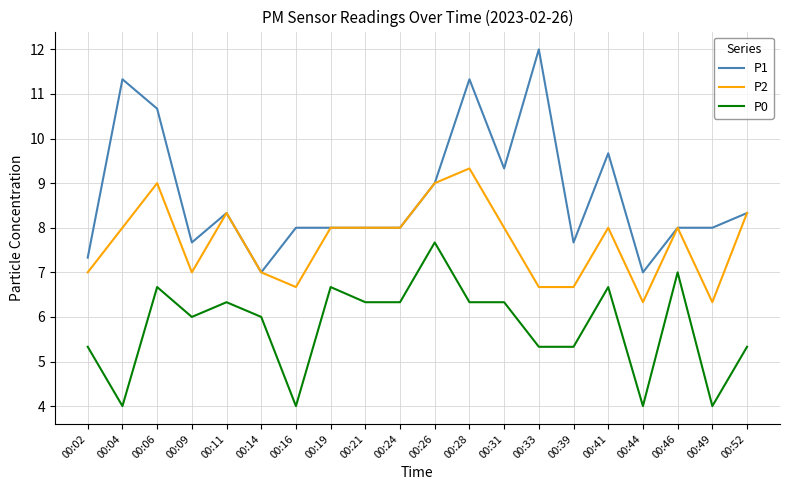

What are all the series names shown in the legend?

P1, P2, P0